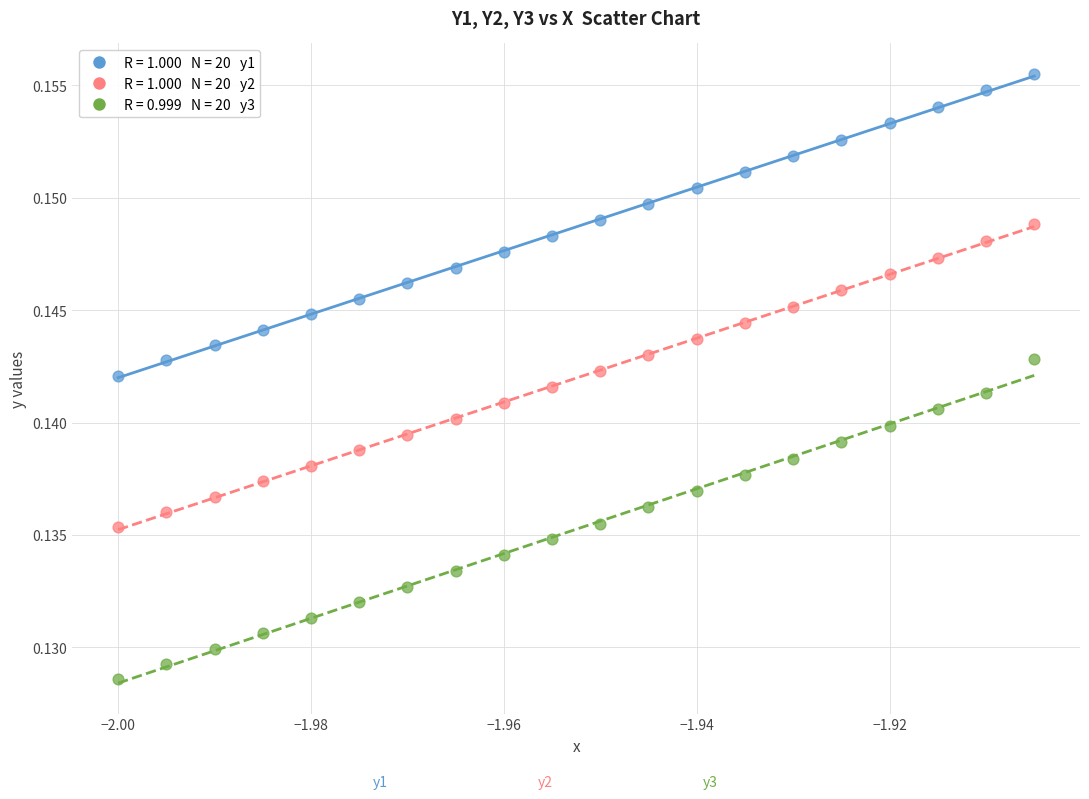

Count the number of points in this scatter plot.

60